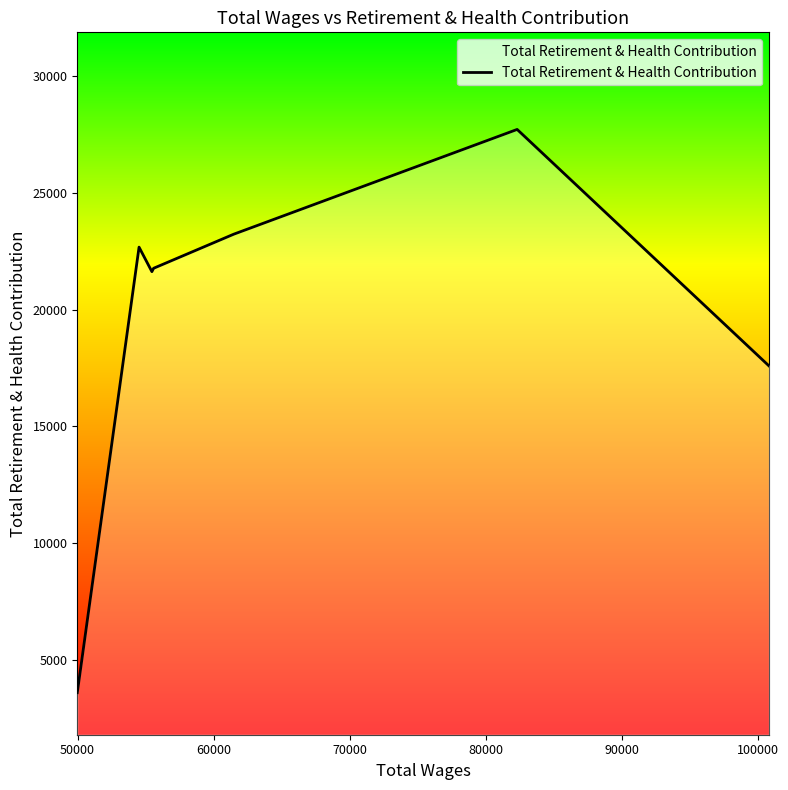

What is the difference between the second highest and minimum values?

19634